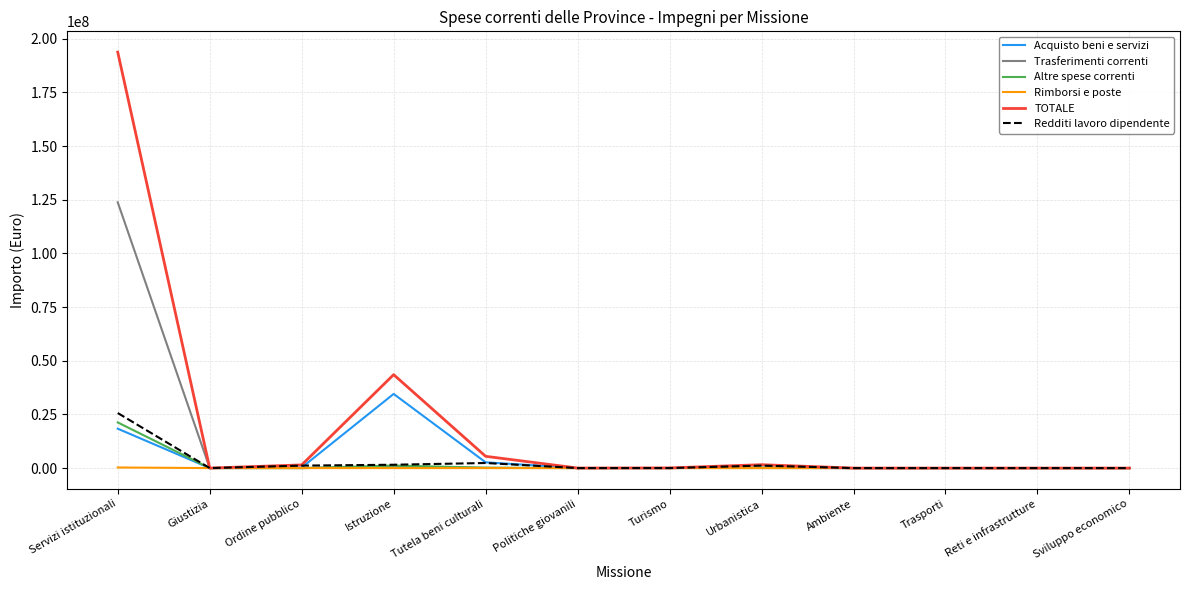

At which category is the sum across all series the highest?

Servizi istituzionali